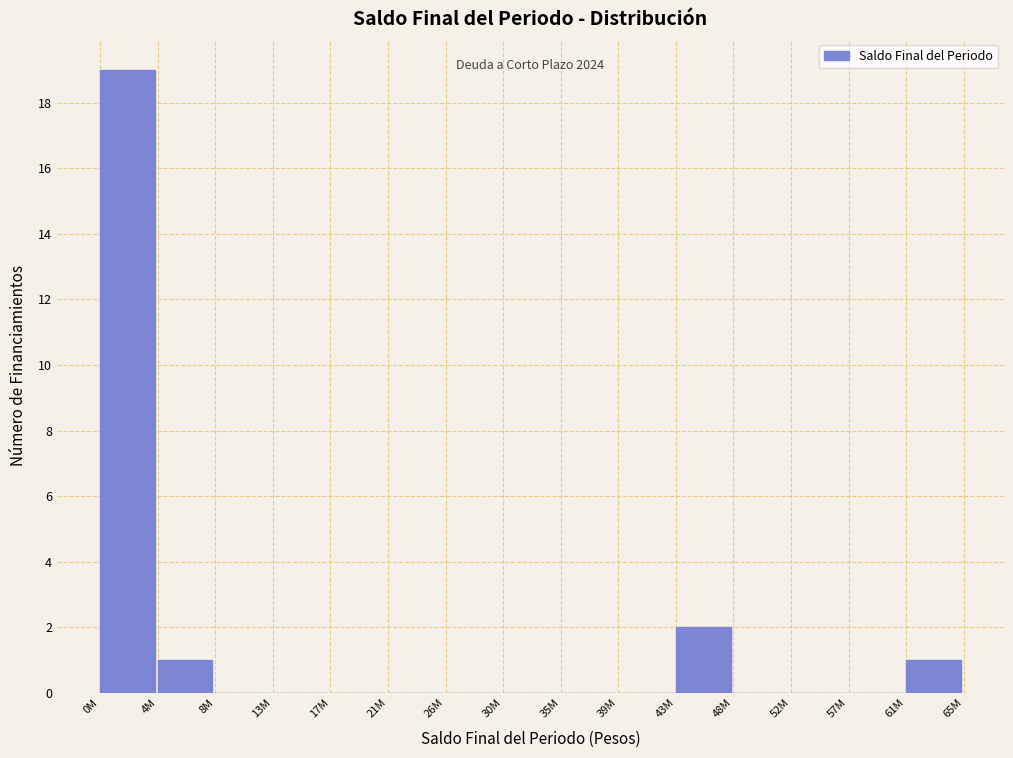

Reading left to right, transcribe all the data shown in this chart.

0M=19	4M=1	8M=0	13M=0	17M=0	21M=0	26M=0	30M=0	35M=0	39M=0	43M=2	48M=0	52M=0	57M=0	61M=1